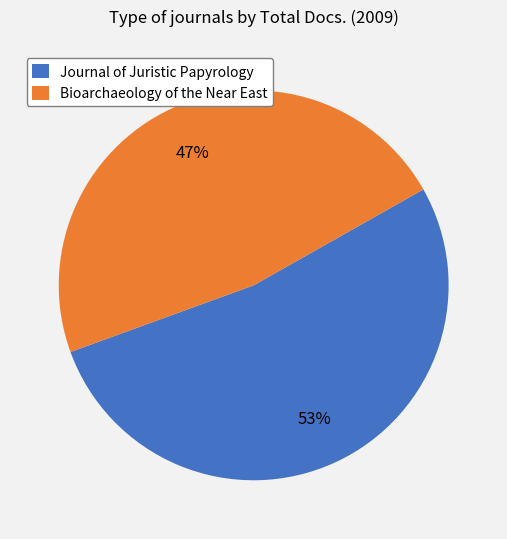

Combined, do Journal of Juristic Papyrology and Bioarchaeology of the Near East account for over 50%?

Yes